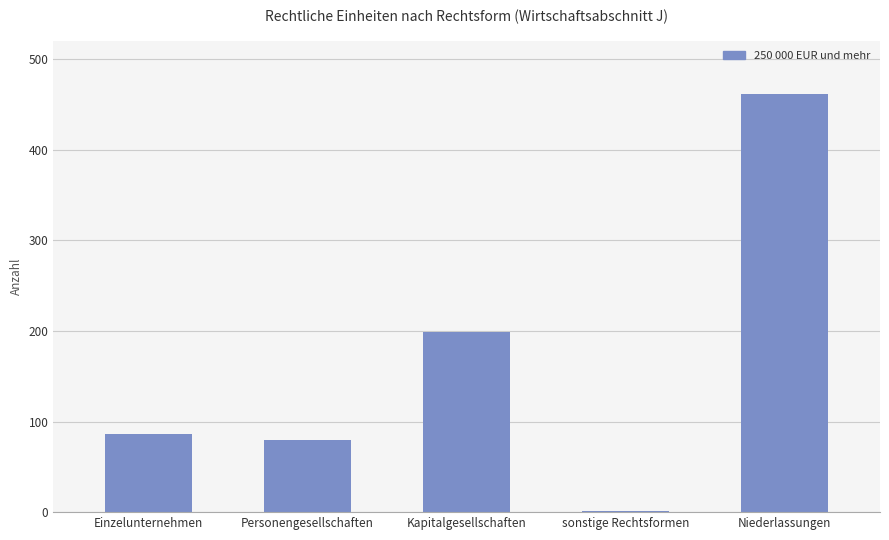

Which has a higher value, sonstige Rechtsformen or Niederlassungen?

Niederlassungen